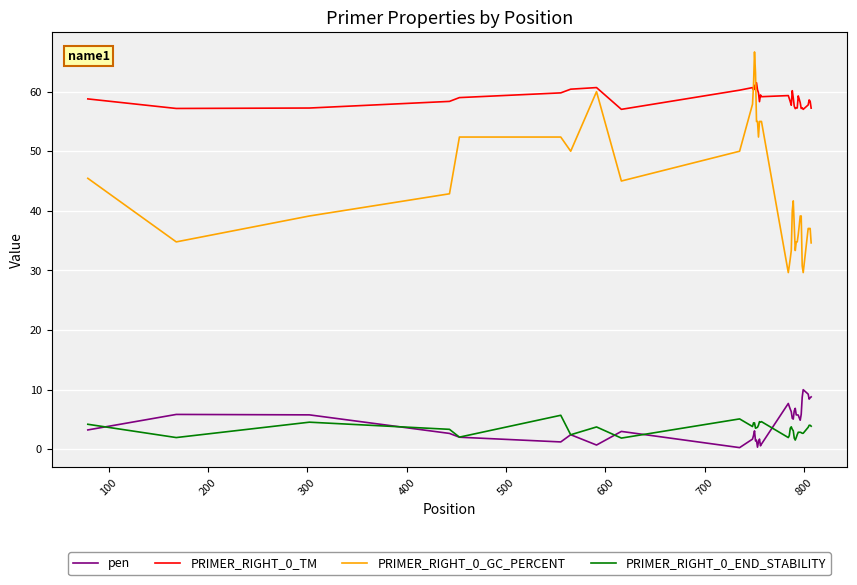

How many categories are shown in the chart?

40